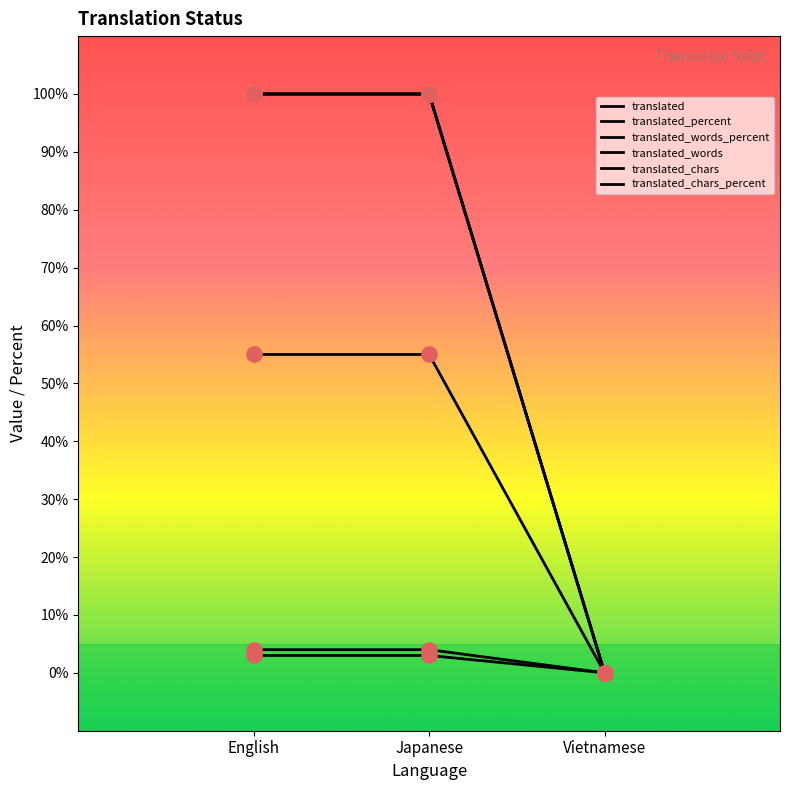

At how many categories does at least one series exceed 20?

2